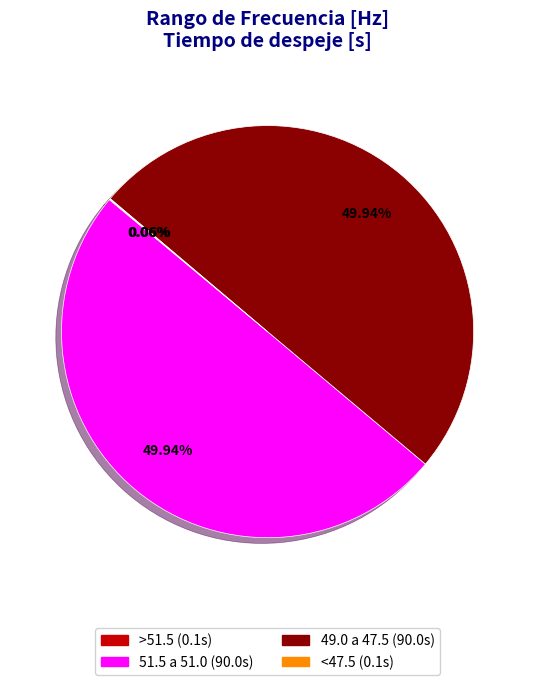

Combined, do 51.5 a 51.0 and 49.0 a 47.5 account for over 50%?

Yes